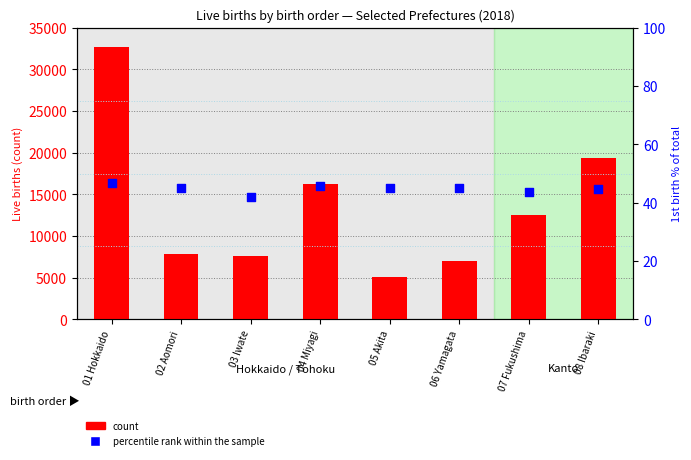

What is the total value across all series at 05 Akita?

5085.0